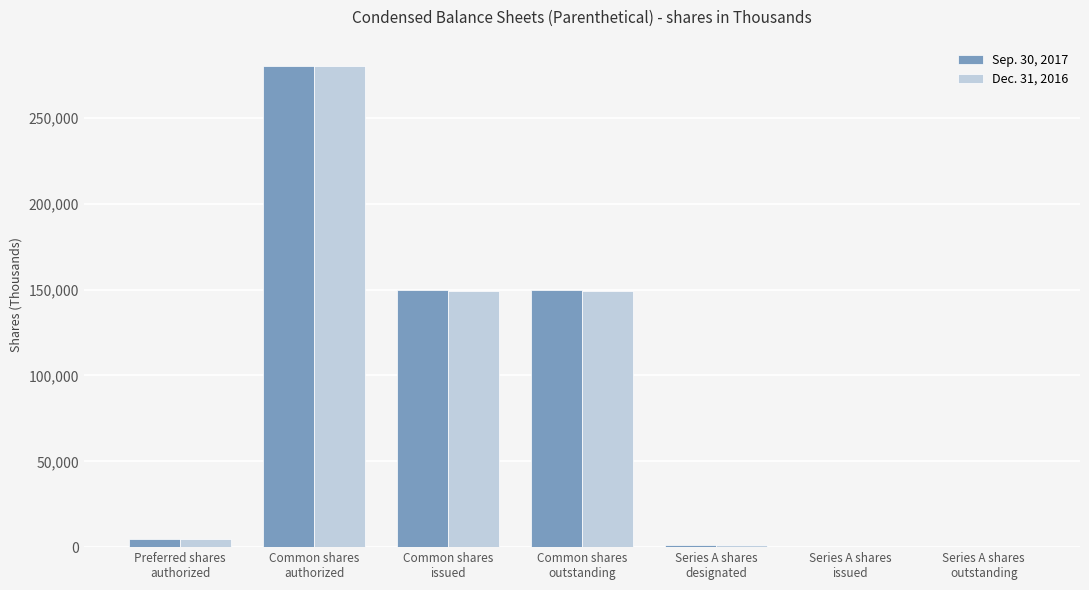

At which category does the chart reach its peak across all series?

Common shares
authorized